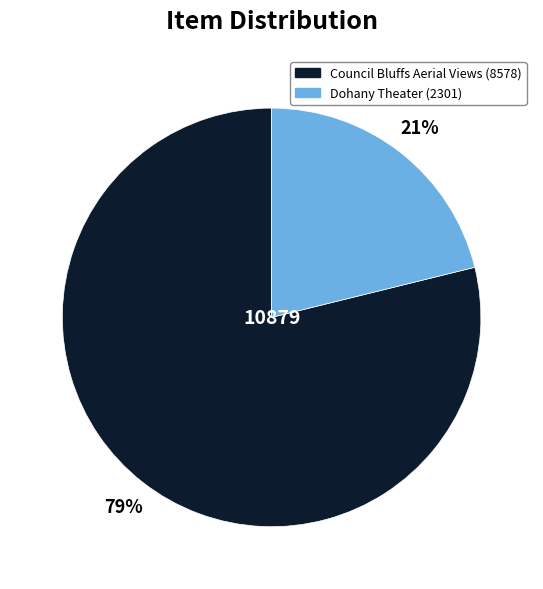

Does Council Bluffs Aerial Views (8578) account for over 50% of the chart?

Yes